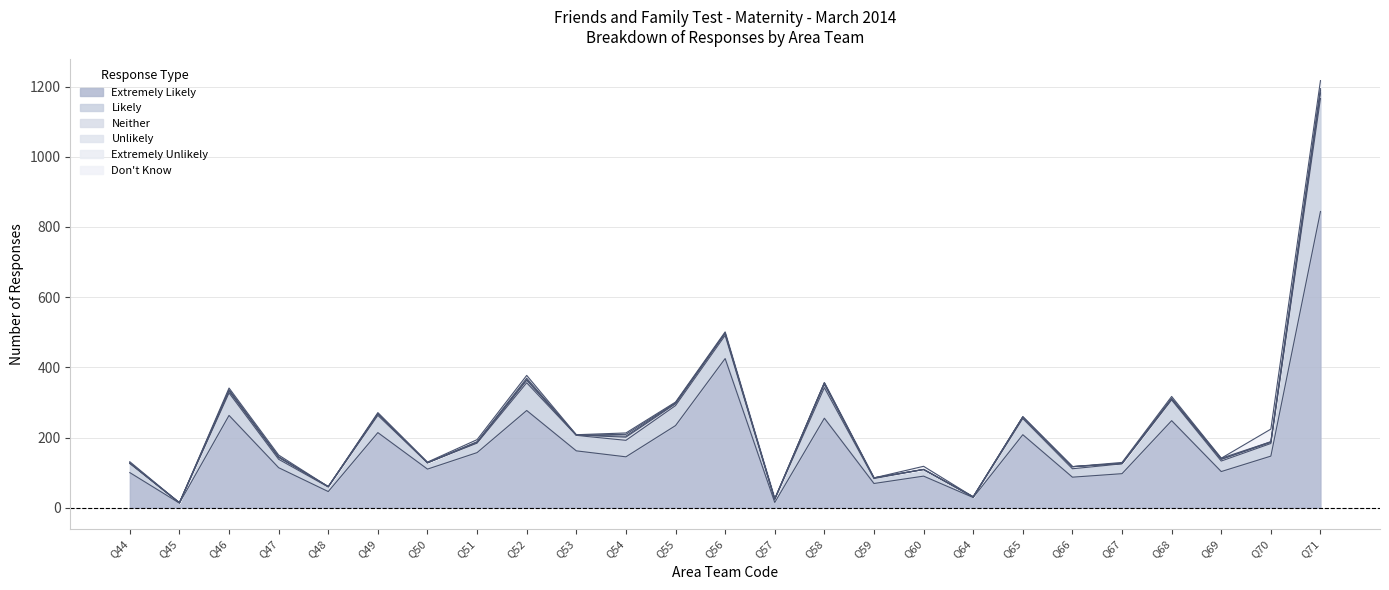

What is the greatest value displayed?

844